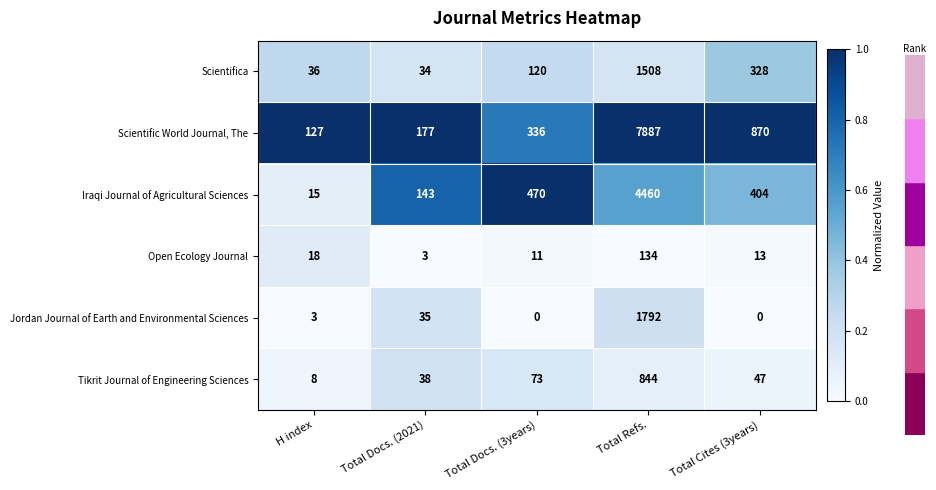

Where is Tikrit Journal of Engineering Sciences nearest to the value 426?

Total Docs. (3years)